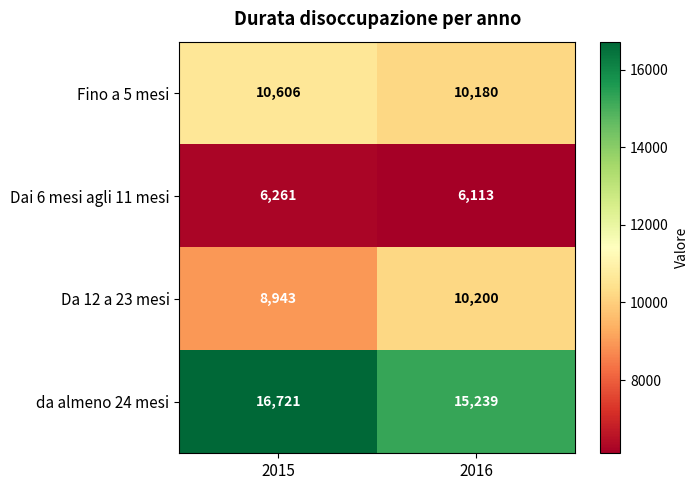

Reading left to right, extract all data points from this chart.

Fino a 5 mesi: 2015=10606	2016=10180
Dai 6 mesi agli 11 mesi: 2015=6261	2016=6113
Da 12 a 23 mesi: 2015=8943	2016=10200
da almeno 24 mesi: 2015=16721	2016=15239